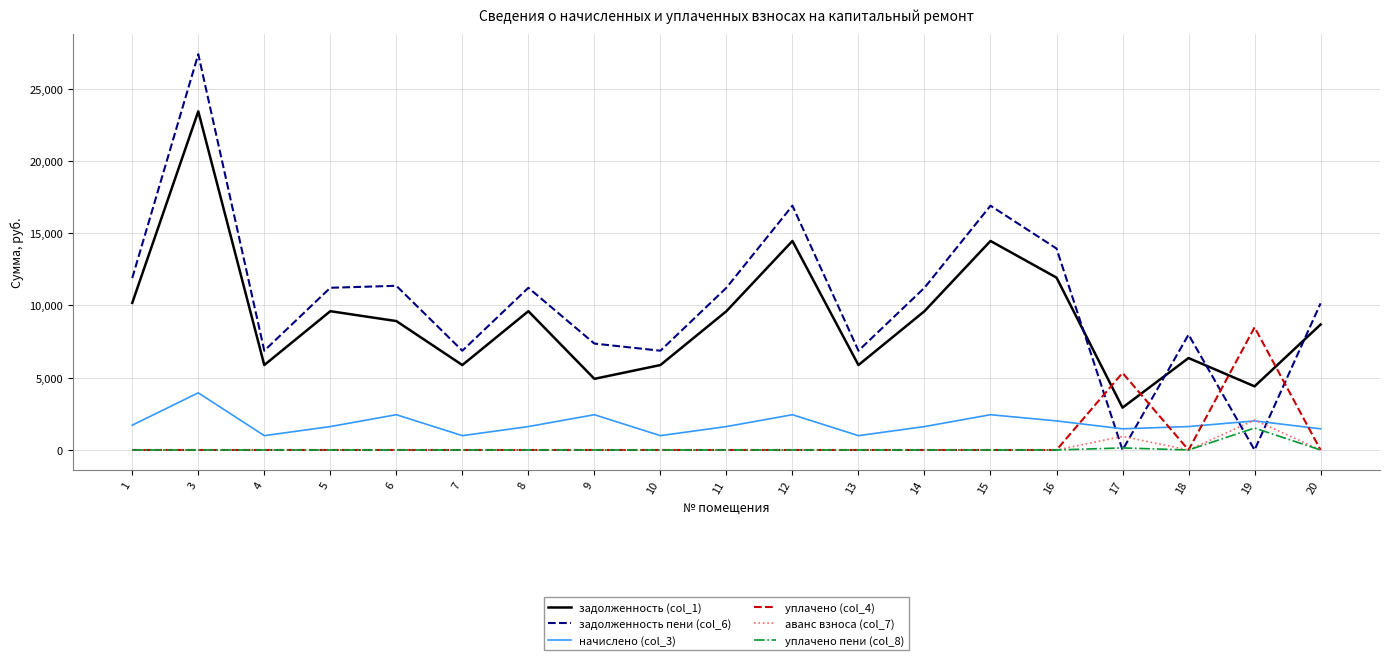

Which series has the largest range (max minus min)?

задолженность пени (col_6)